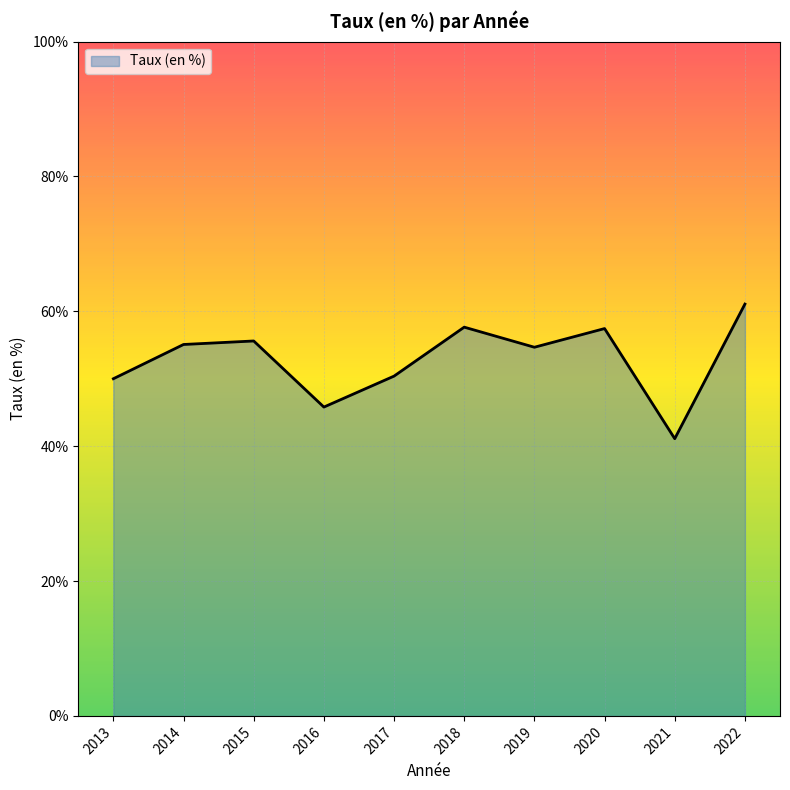

What is the change in value from 2017 to 2022?

+10.7